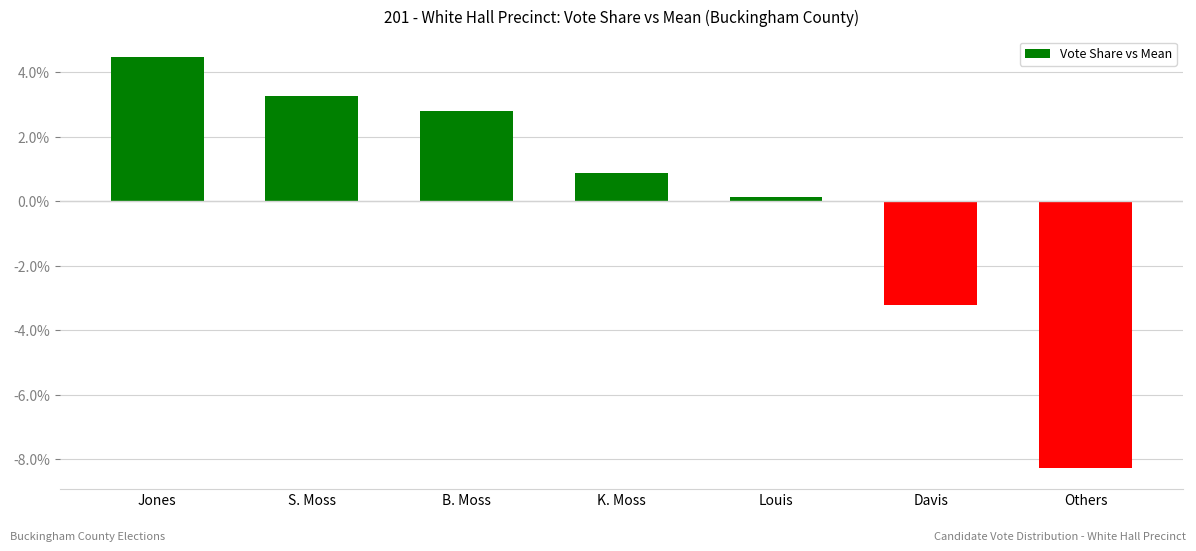

Which label corresponds to the smallest value in the chart?

Others